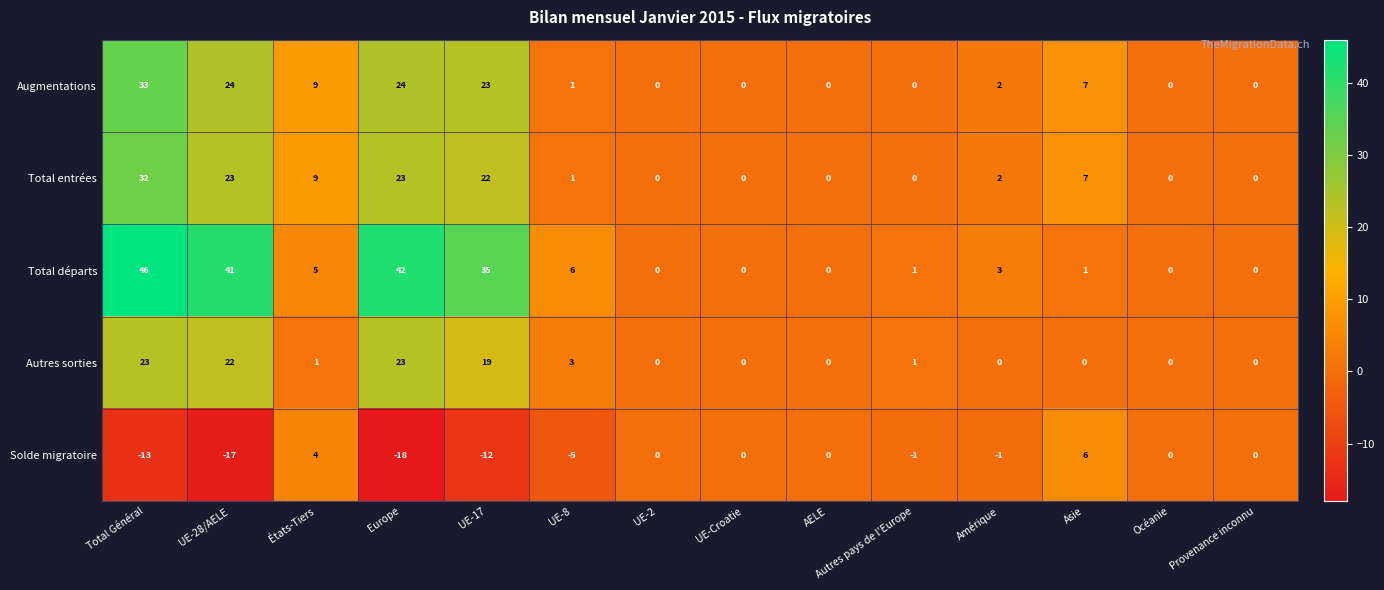

At which category does the chart reach its minimum across all series?

Europe